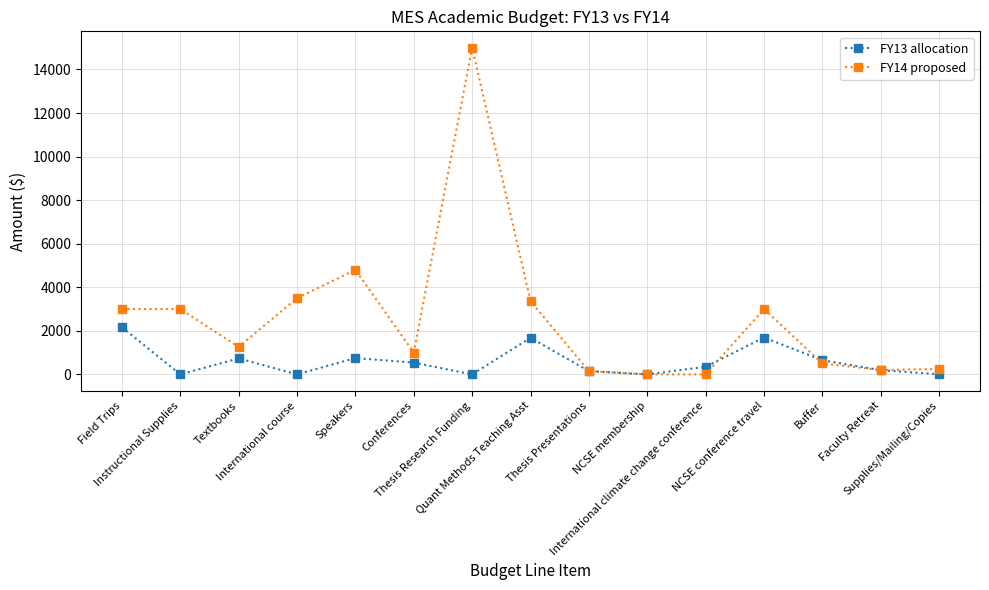

Which series has the largest total across all categories?

FY14 proposed